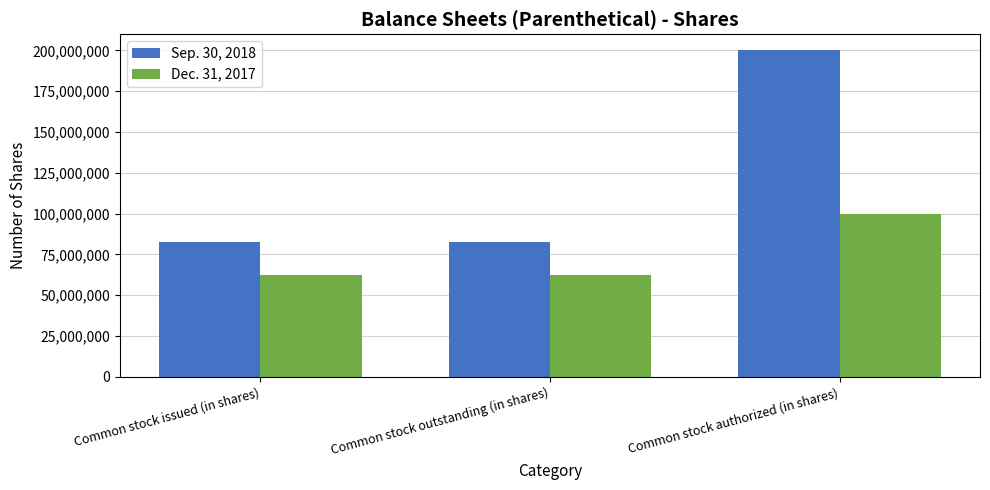

List the series in order of their overall mean, lowest first.

Dec. 31, 2017, Sep. 30, 2018